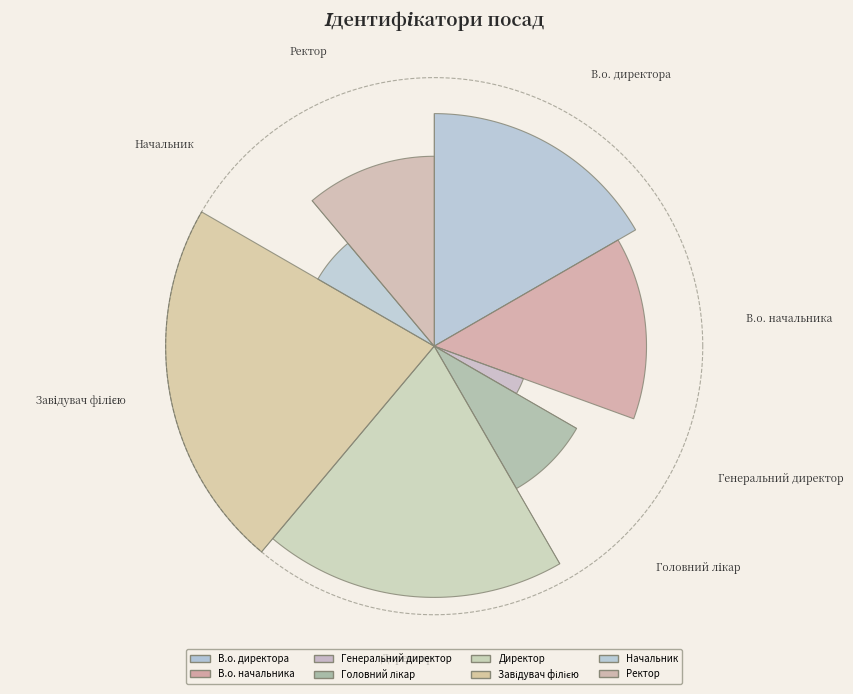

To the nearest percent, what portion does В.о. начальника represent?

14%